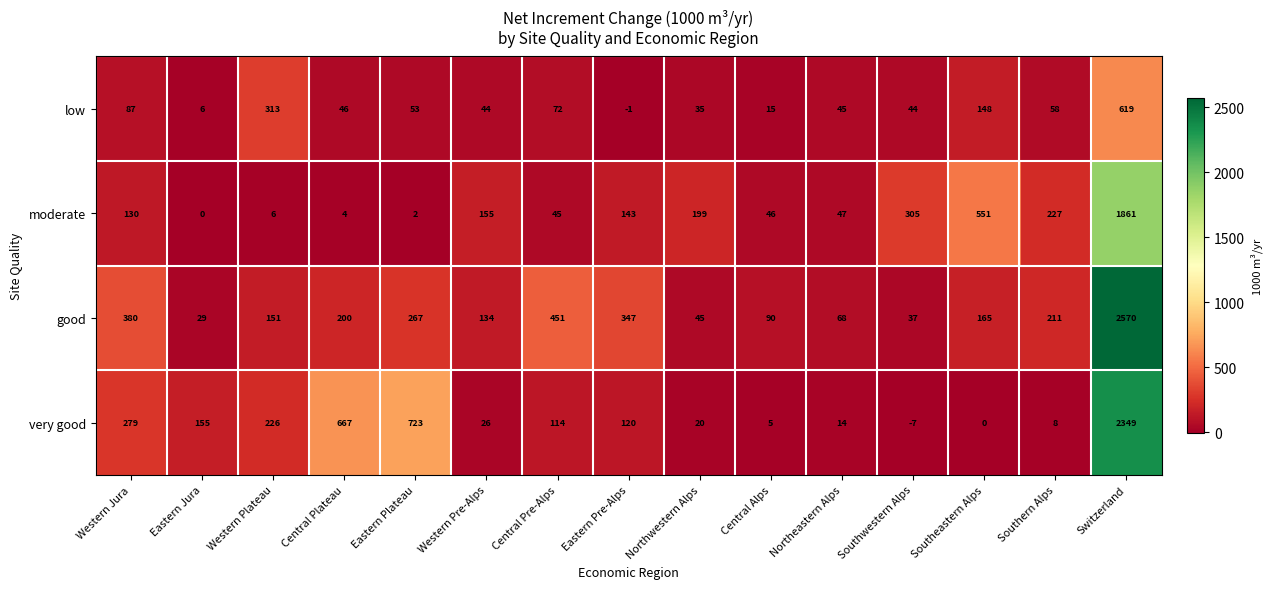

How many series are shown in this chart?

4